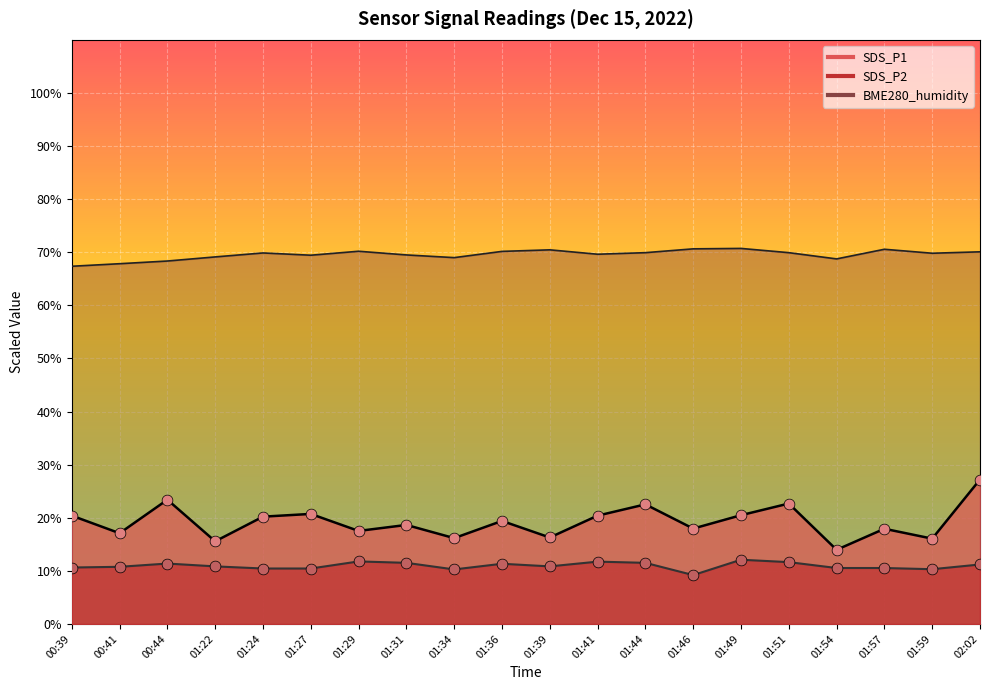

At which category is the sum across all series the highest?

02:02